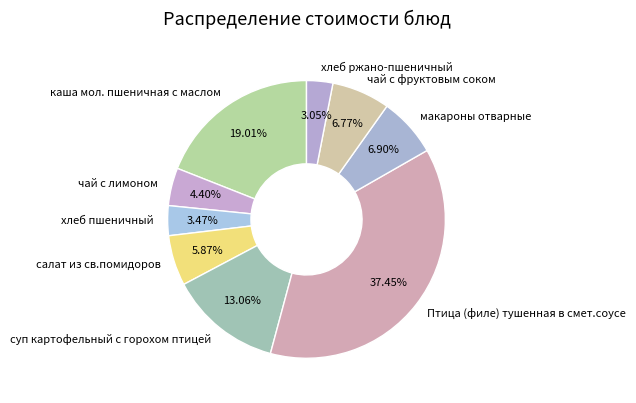

To the nearest percent, what is the difference between the хлеб ржано-пшеничный and каша мол. пшеничная с маслом slice percentages?

16%